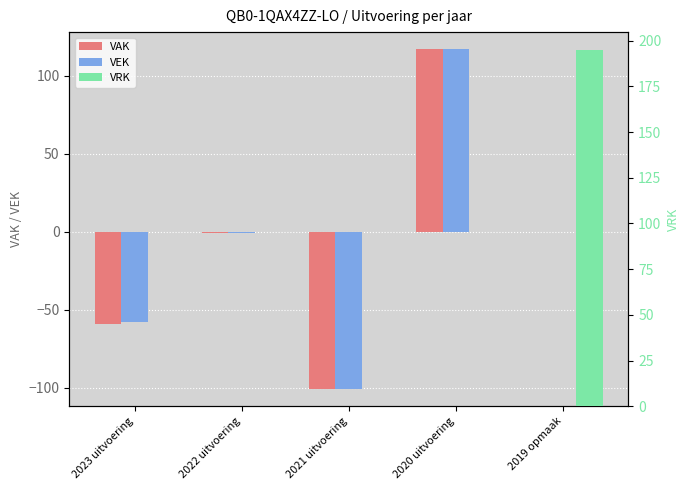

How many bars are there in each group?

3